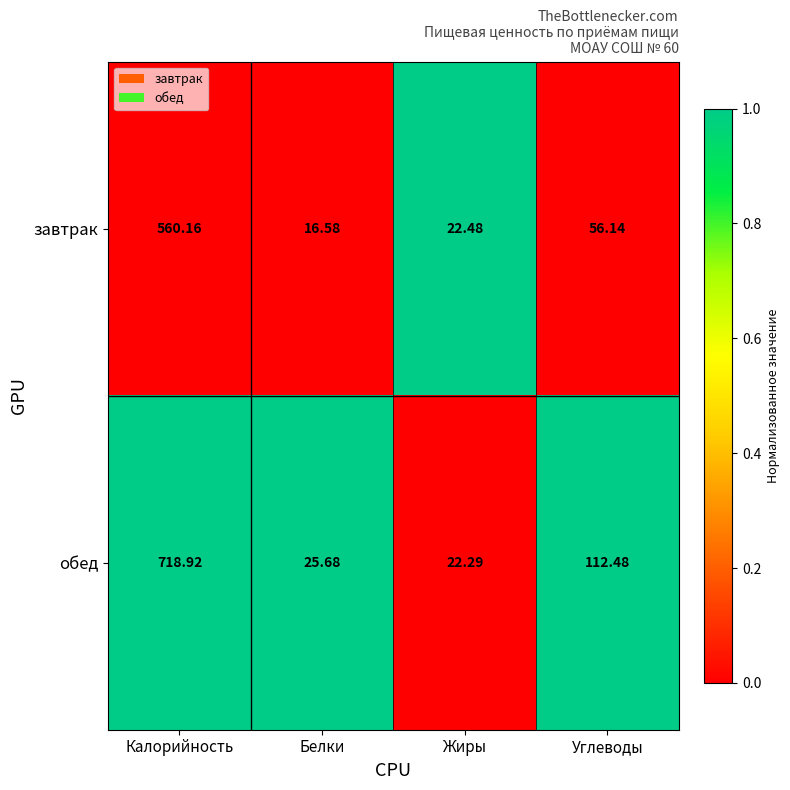

Between Жиры and Углеводы, which series saw the biggest shift?

обед